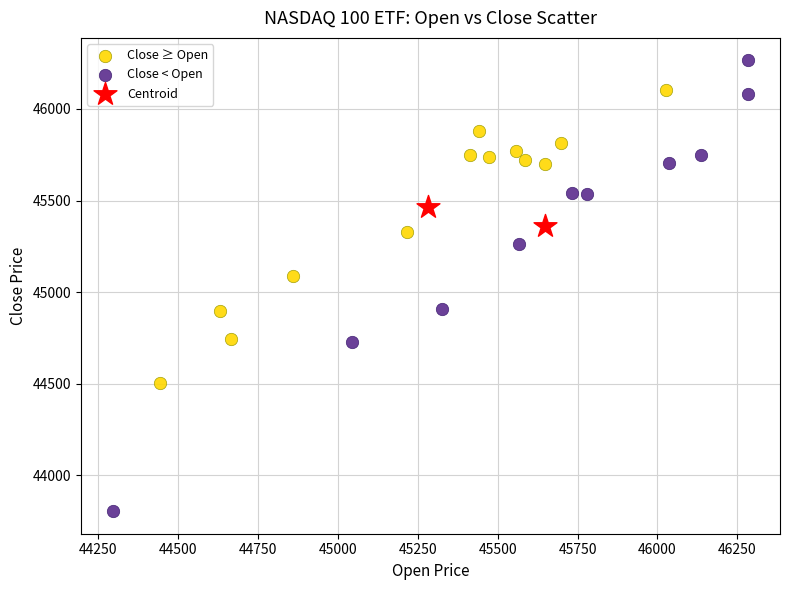

What are all the series names shown in the legend?

Close ≥ Open, Close < Open, Centroid